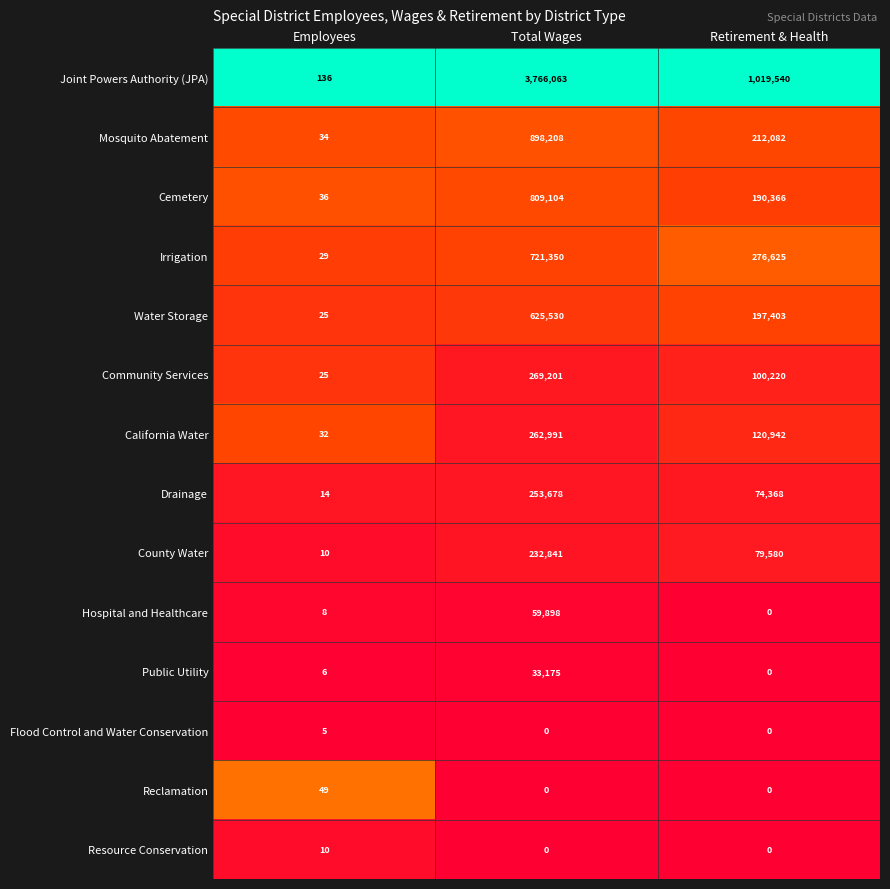

Which category has the highest value in the Joint Powers Authority (JPA) series?

Total Wages